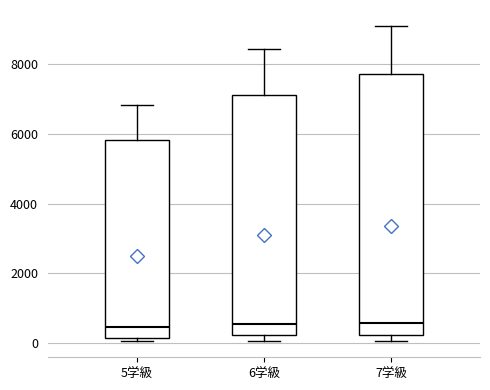

Reading left to right, transcribe this box plot: for each box, give where its median line is, the range the box spans, and where its two whiskers end, as read against the y-axis. The values are not printed on the chart, so give them approximately, as read against the axis.

5学級: median 400, box 200 to 5800, whiskers 0 to 6800
6学級: median 600, box 200 to 7200, whiskers 0 to 8400
7学級: median 600, box 200 to 7800, whiskers 0 to 9200